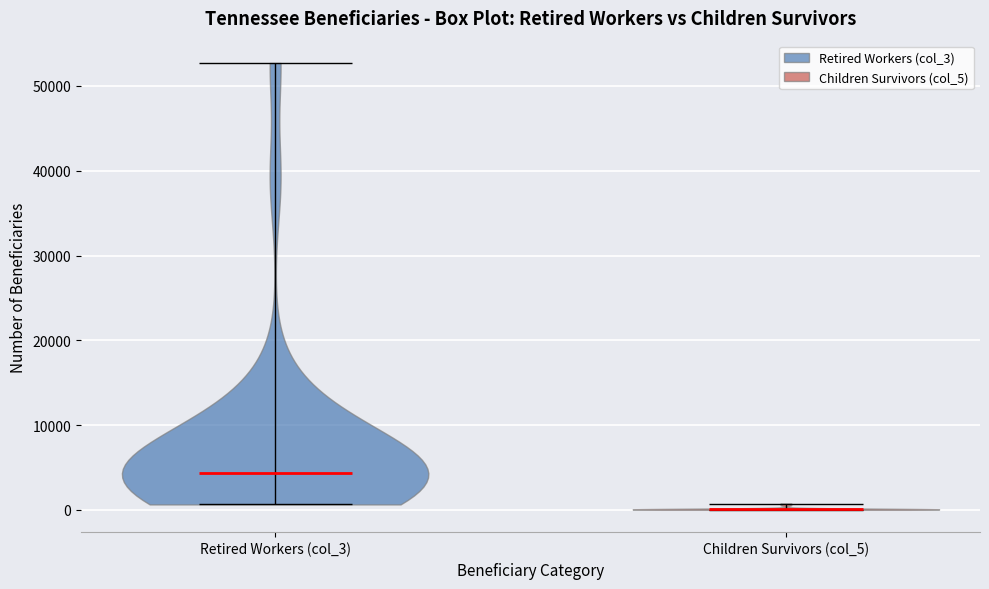

Reading left to right, read every violin against the y-axis: where its median line is, and the lowest and highest points it reaches. The values are not printed on the chart, so give them approximately, as read against the axis.

Retired Workers (col_3): median line 4000, lowest point 1000, highest point 53000
Children Survivors (col_5): median line 0, lowest point 0, highest point 1000